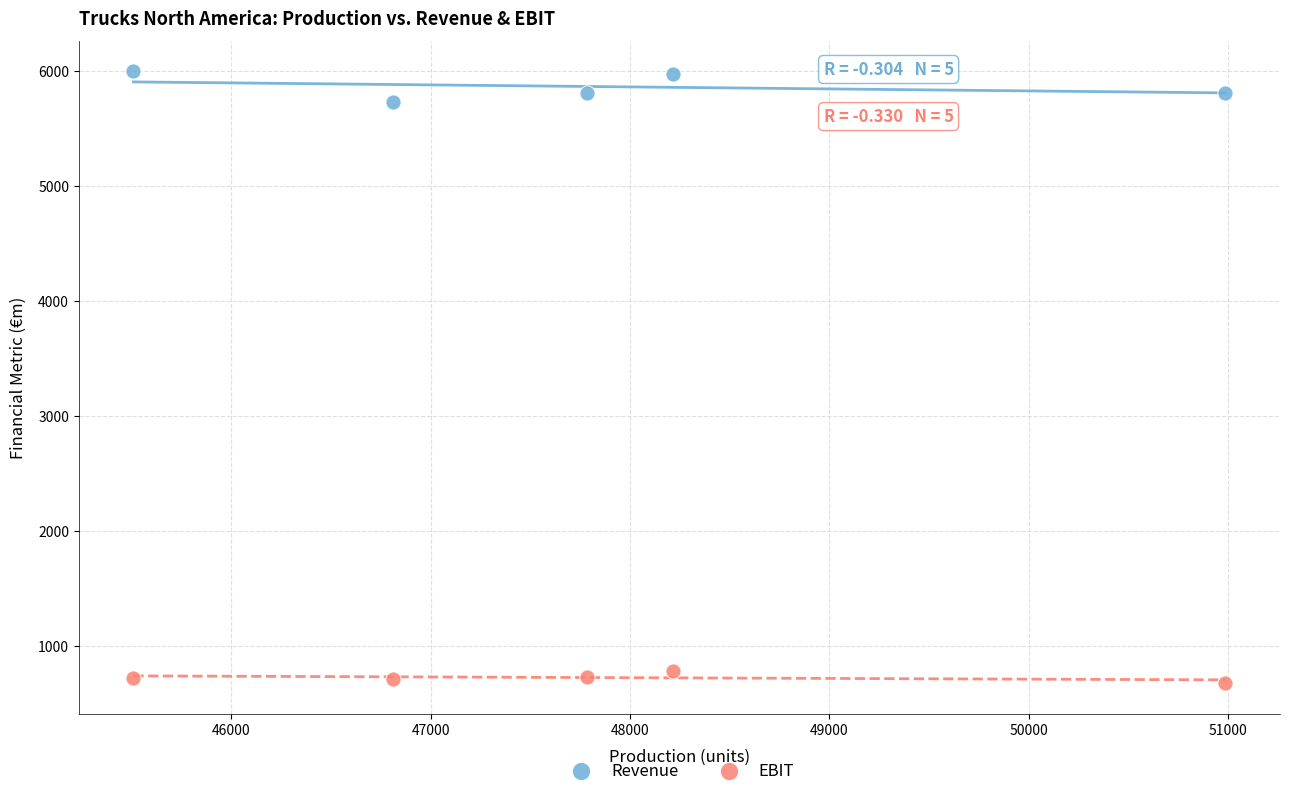

Across all series, what Y value is closest to 3333?

5722